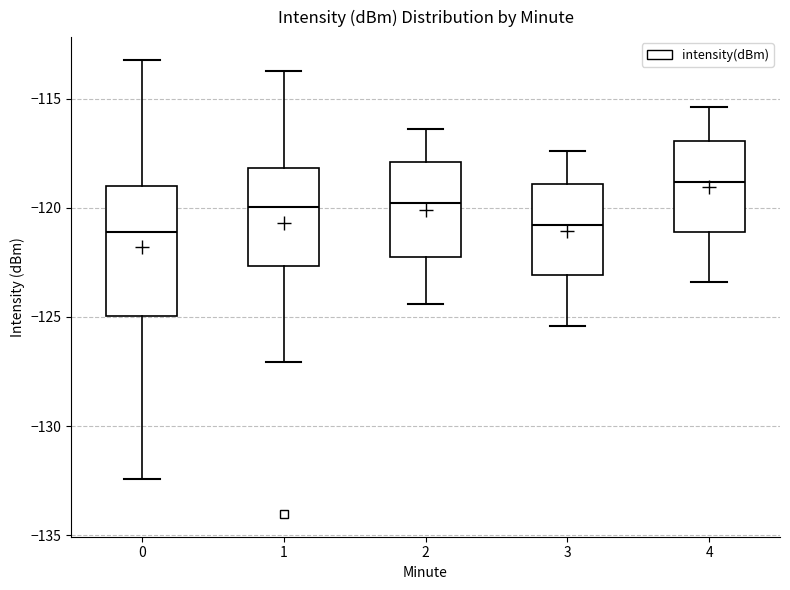

Reading left to right, read every box against the y-axis: the position of its median line, the range the box covers, and the ends of its whiskers. The values are not printed on the chart, so give them approximately, as read against the axis.

0: median -121.0, box -125.0 to -119.0, whiskers -132.5 to -113.0
1: median -120.0, box -122.5 to -118.0, whiskers -127.0 to -113.5
2: median -120.0, box -122.5 to -118.0, whiskers -124.5 to -116.5
3: median -121.0, box -123.0 to -119.0, whiskers -125.5 to -117.5
4: median -119.0, box -121.0 to -117.0, whiskers -123.5 to -115.5